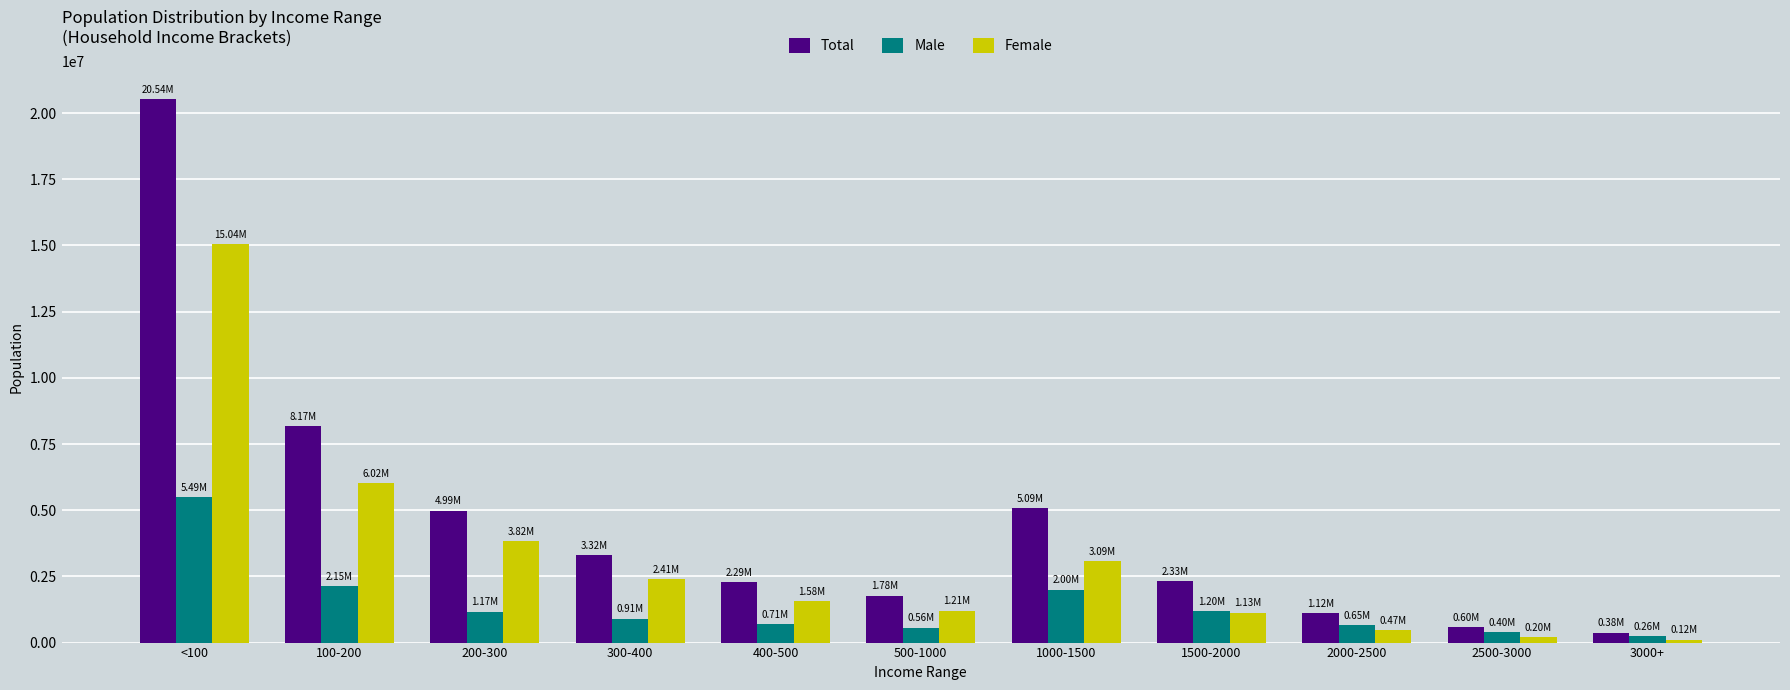

At which label does Male first exceed 909034?

<100